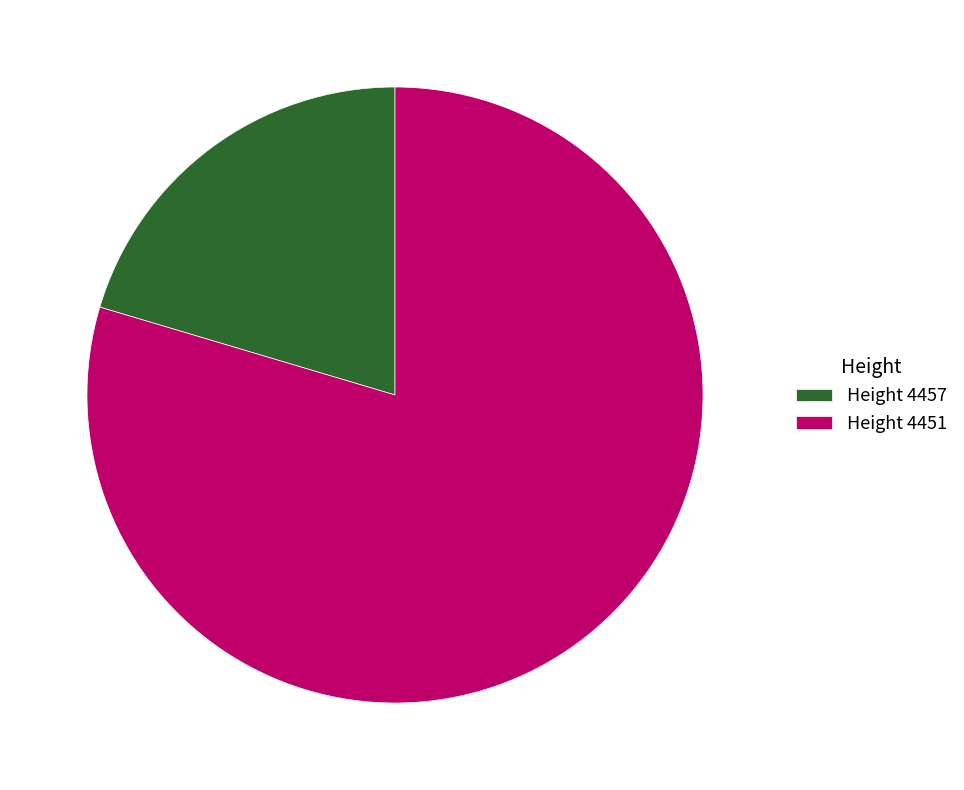

Does Height 4451 represent more than half of the total?

Yes